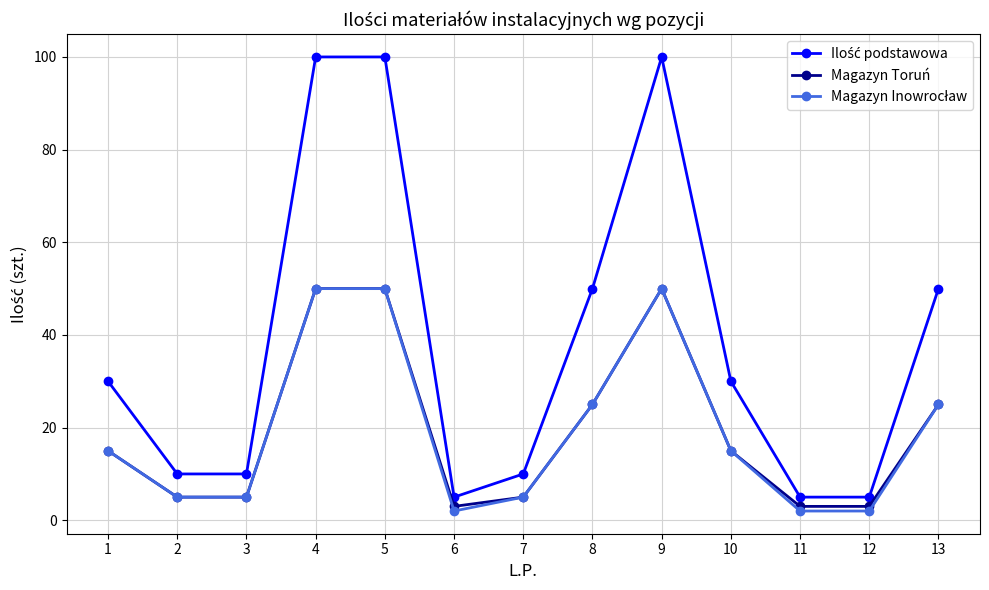

What is the greatest value displayed?

100